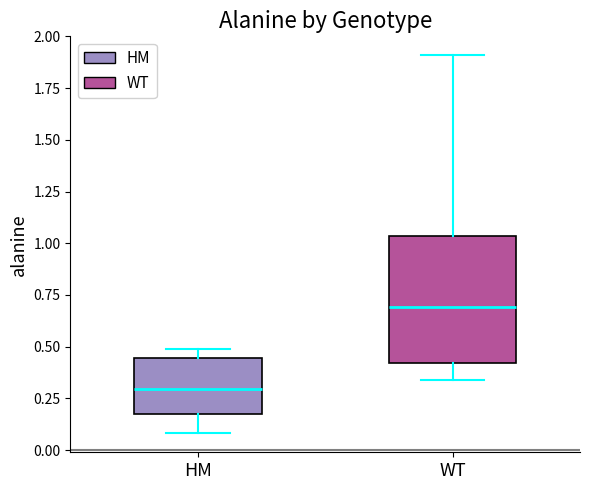

Reading left to right, transcribe this box plot: for each box, give where its median line is, the range the box spans, and where its two whiskers end, as read against the y-axis. The values are not printed on the chart, so give them approximately, as read against the axis.

HM: median 0.30, box 0.15 to 0.45, whiskers 0.10 to 0.50
WT: median 0.70, box 0.40 to 1.05, whiskers 0.35 to 1.90